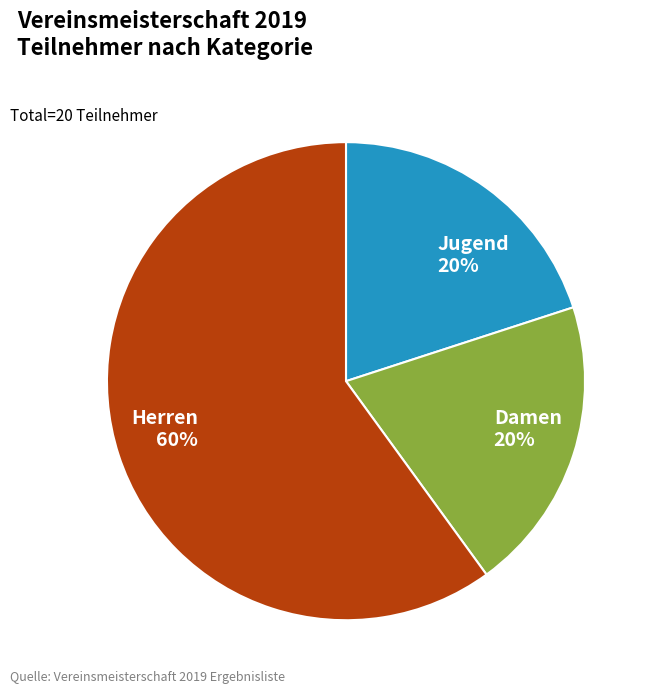

To the nearest percent, what percentage of the pie is Damen?

20%